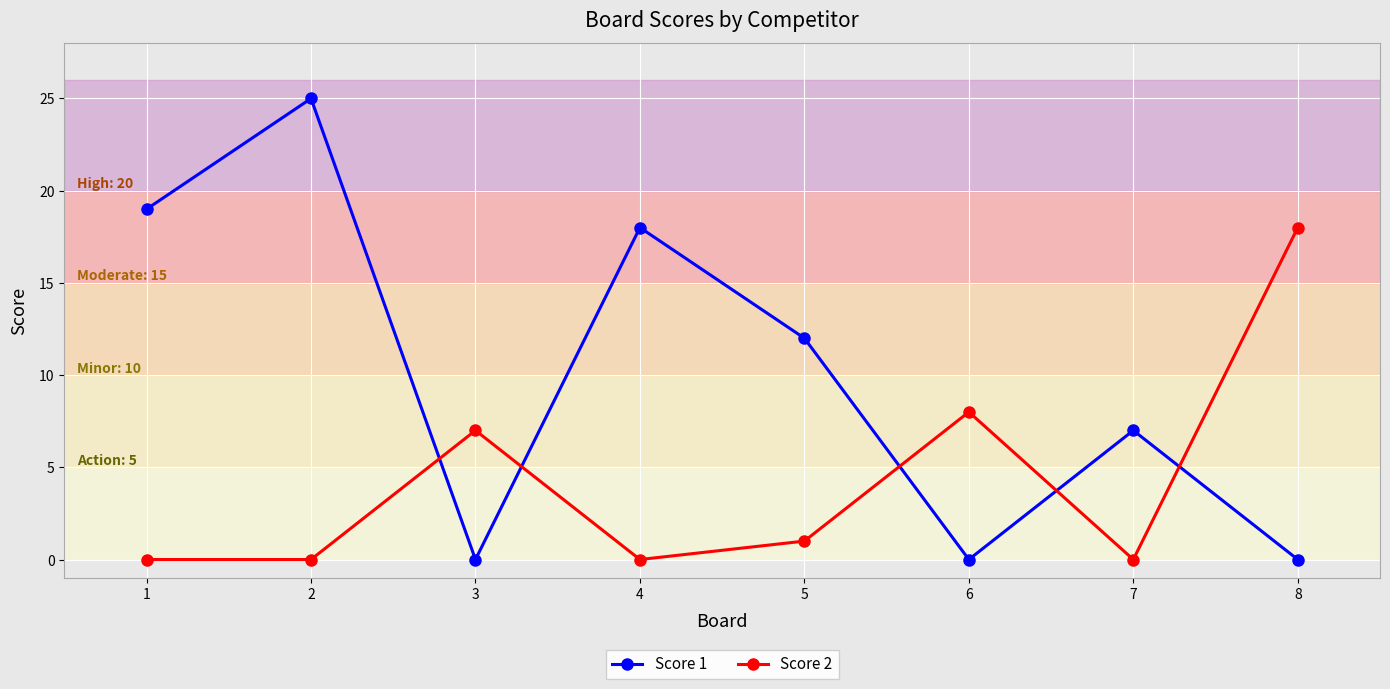

Reading right to left, list all the values displayed in this chart.

Score 1: 8=0	7=7	6=0	5=12	4=18	3=0	2=25	1=19
Score 2: 8=18	7=0	6=8	5=1	4=0	3=7	2=0	1=0